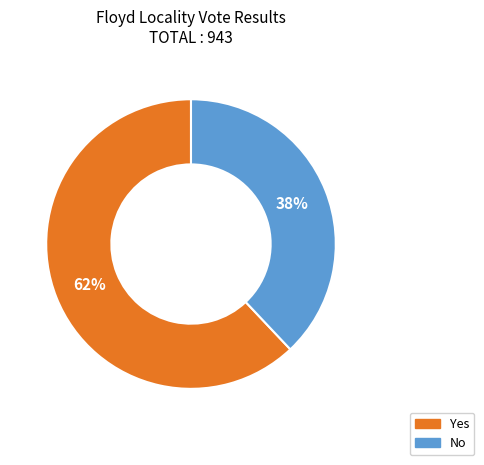

To the nearest percent, what is the average slice percentage?

50%